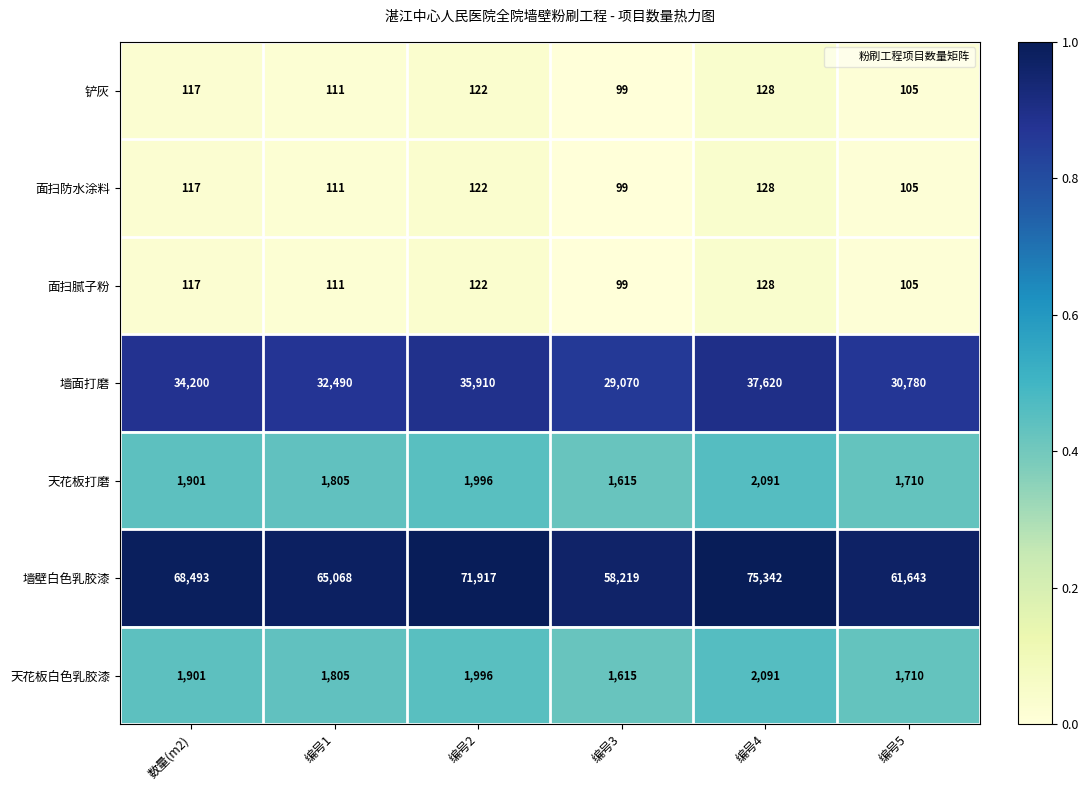

Is it true that 墙面打磨 equals 11075 at 数量(m2)?

False